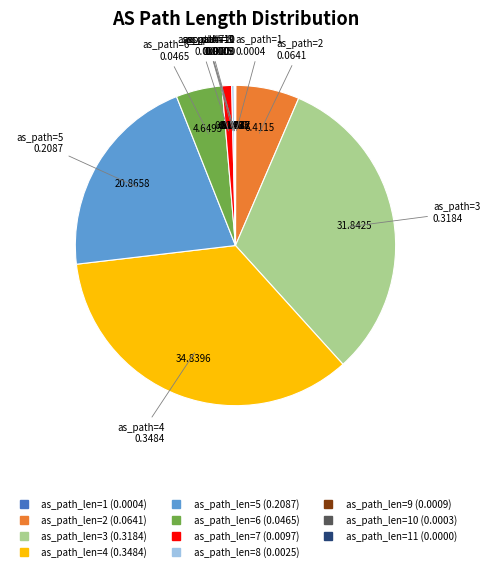

Does any single category account for the majority?

No